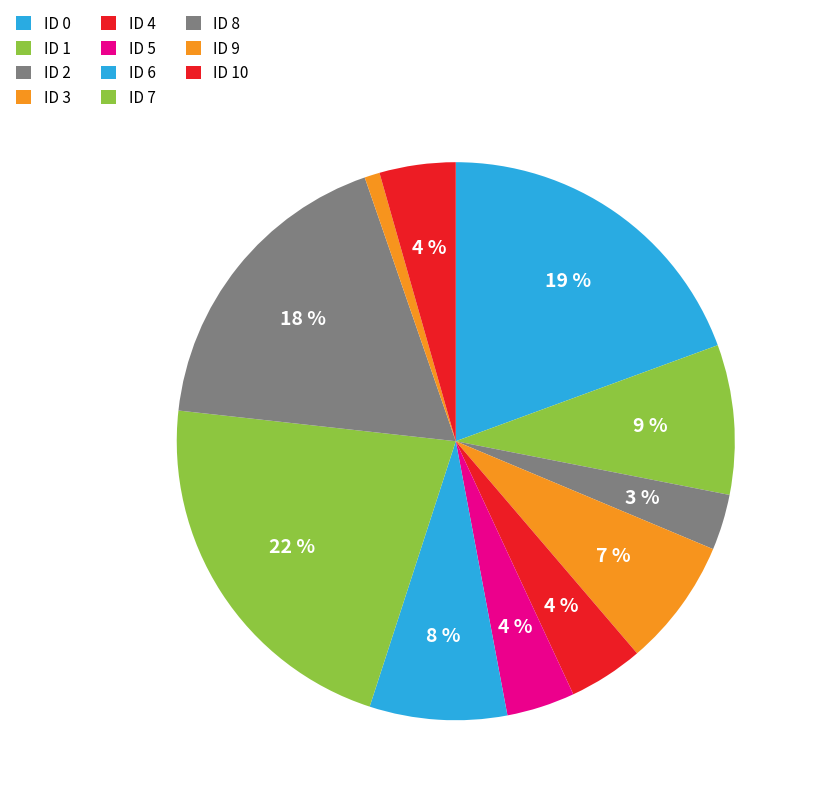

Does any single category account for the majority?

No